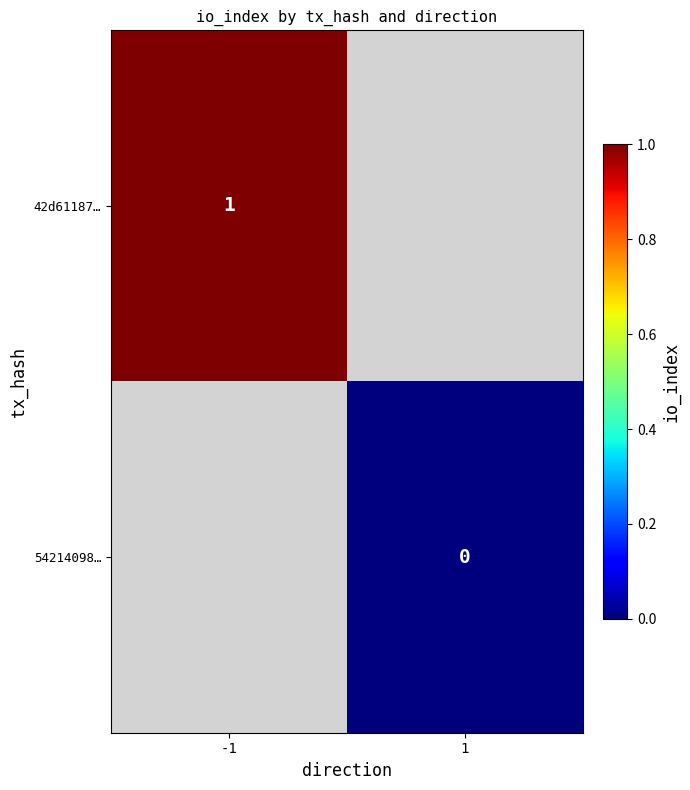

True or false: 42d61187… has a value of 2 at -1.

False